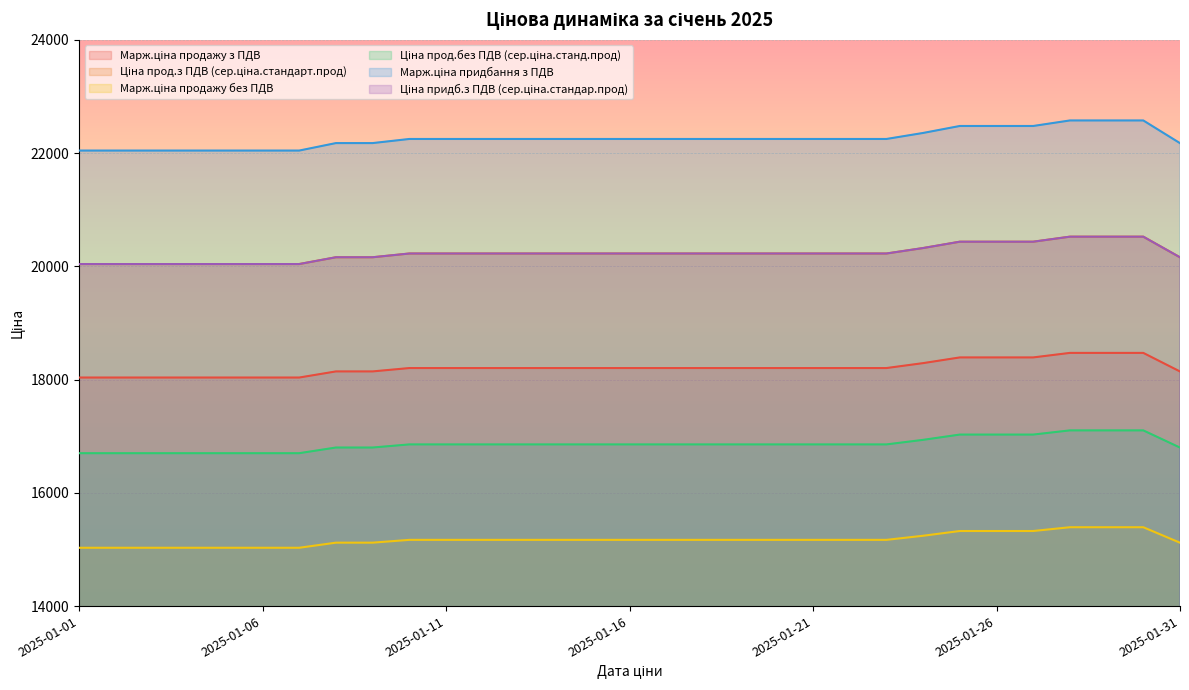

What are all the series names shown in the legend?

Марж.ціна продажу з ПДВ, Ціна прод.з ПДВ (сер.ціна.стандарт.прод), Марж.ціна продажу без ПДВ, Ціна прод.без ПДВ (сер.ціна.станд.прод), Марж.ціна придбання з ПДВ, Ціна придб.з ПДВ (сер.ціна.стандар.прод)